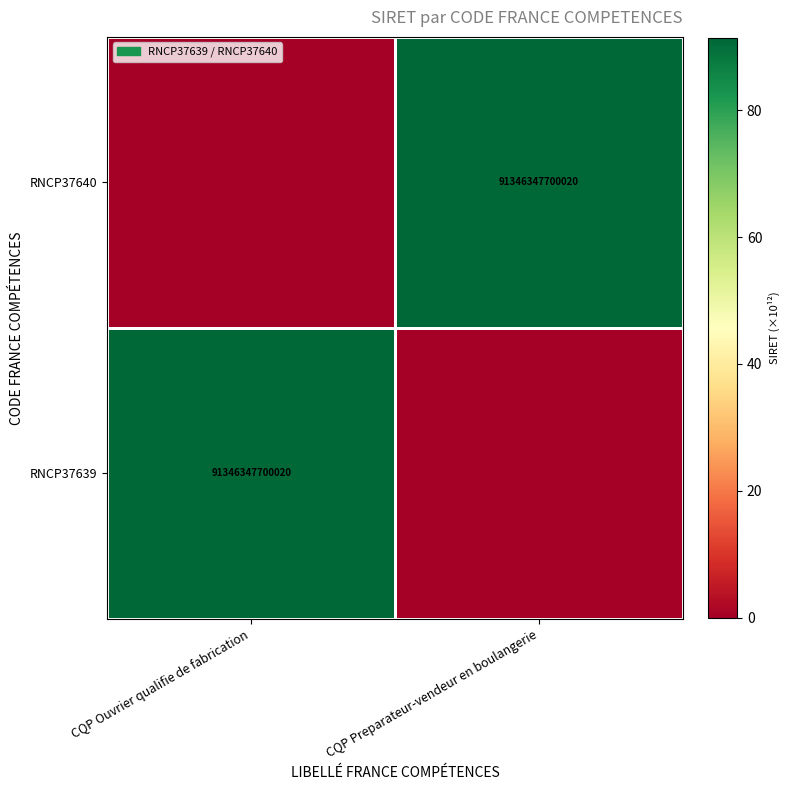

Which category has the lowest value across all series?

CQP Preparateur-vendeur en boulangerie